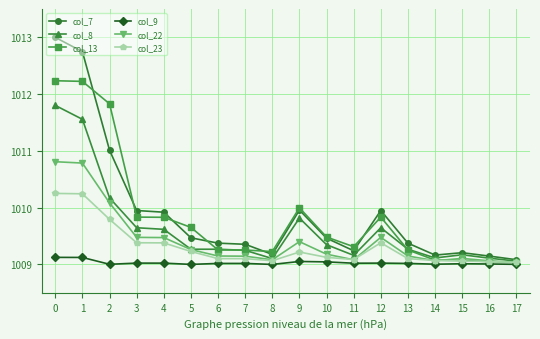

Does the chart display data point markers on the line(s)?

Yes